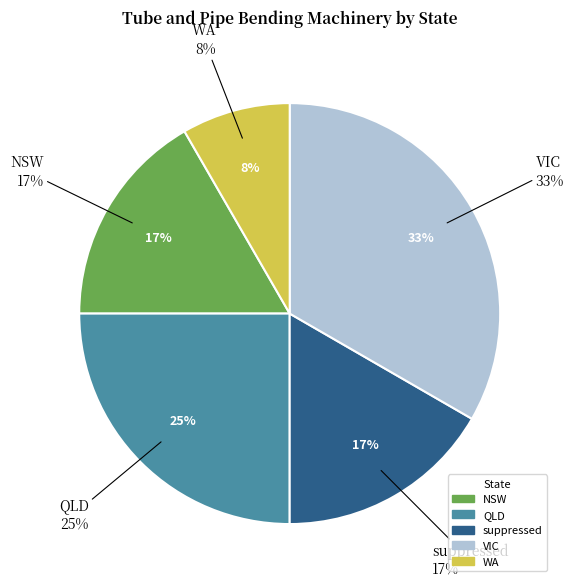

Rank the categories by value from lowest to highest.

WA, NSW, suppressed, QLD, VIC